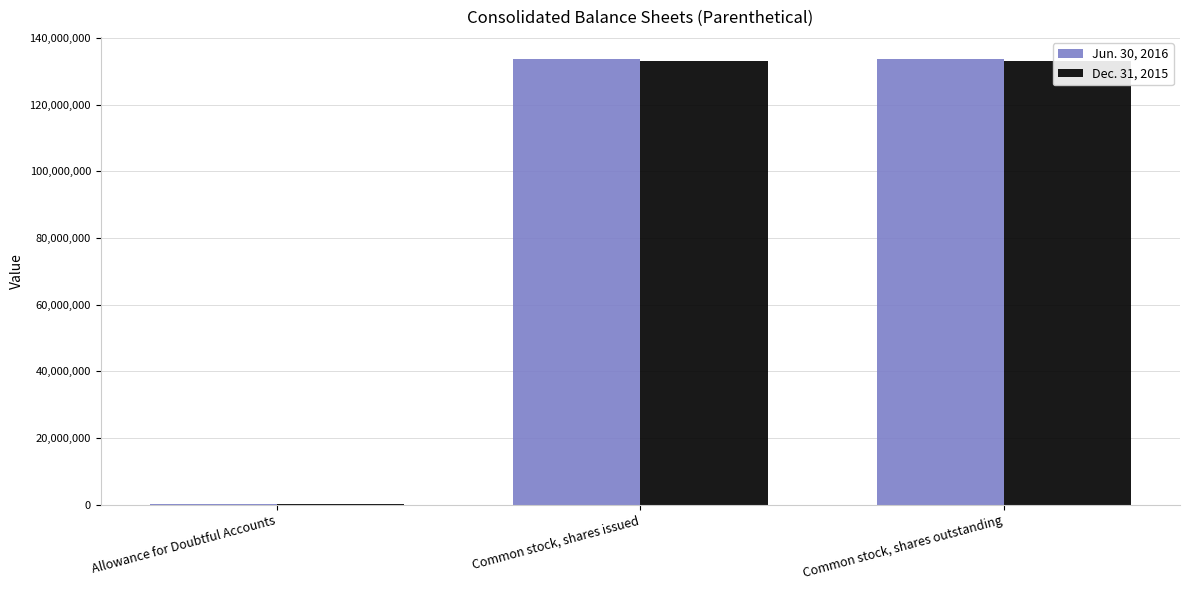

What value does the Dec. 31, 2015 series have at Allowance for Doubtful Accounts, to the nearest 10?

3000